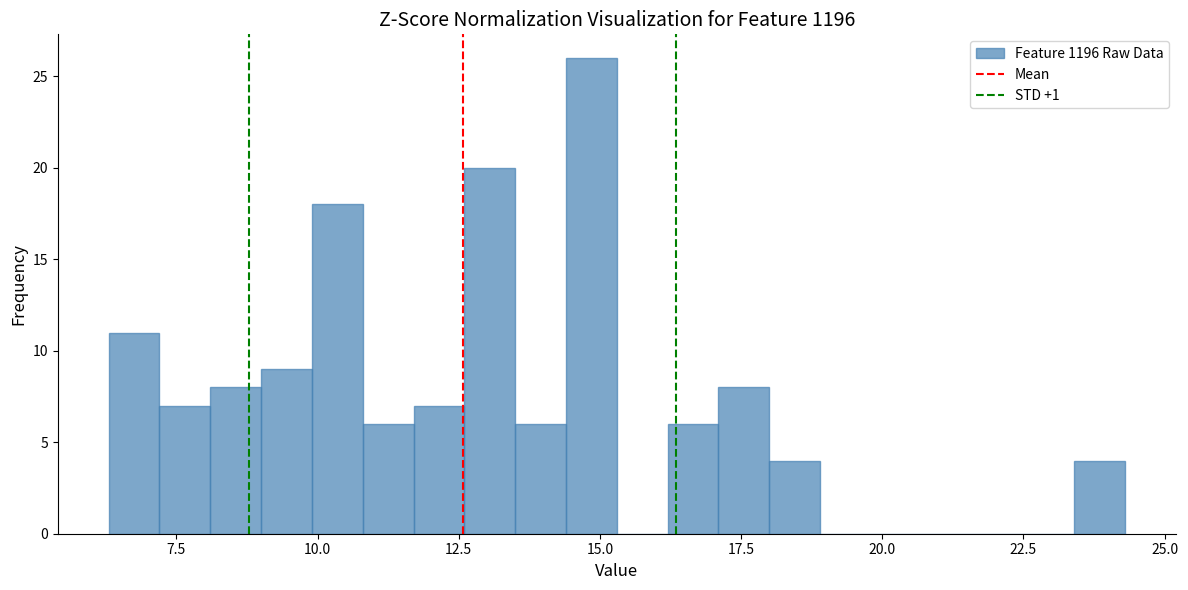

Read against the x-axis, roughly where is the centre of the tallest bar?

15.0